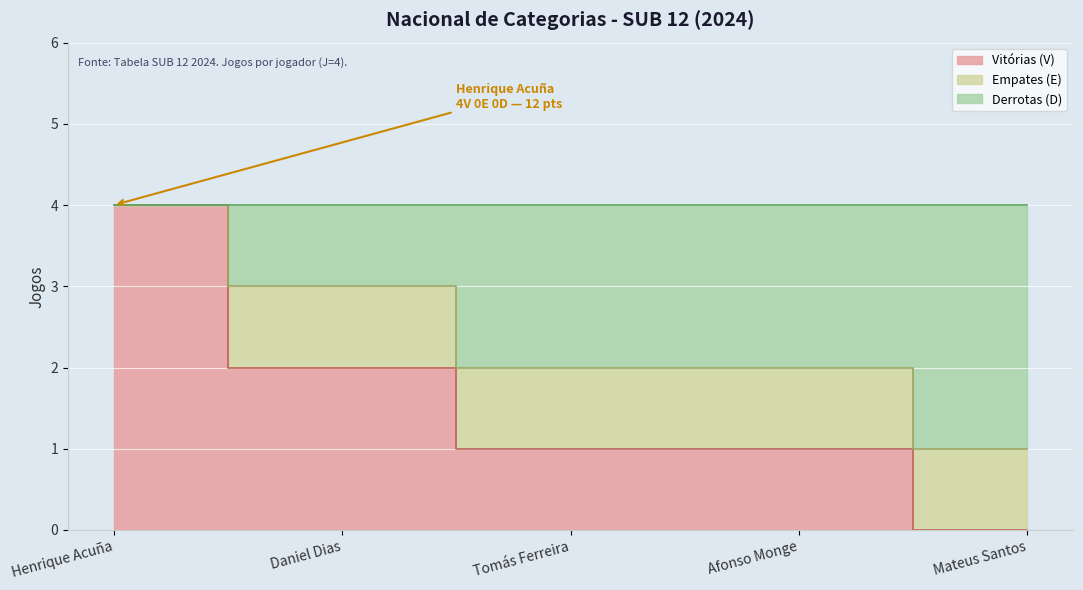

What is the difference between the maximum and minimum values in the Vitórias (V) series?

4